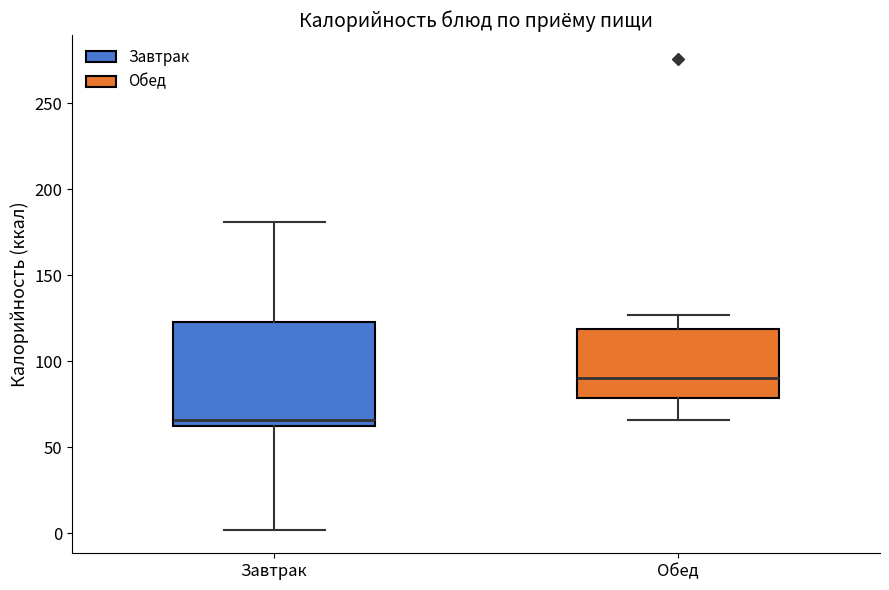

Which box has the highest median line?

Обед